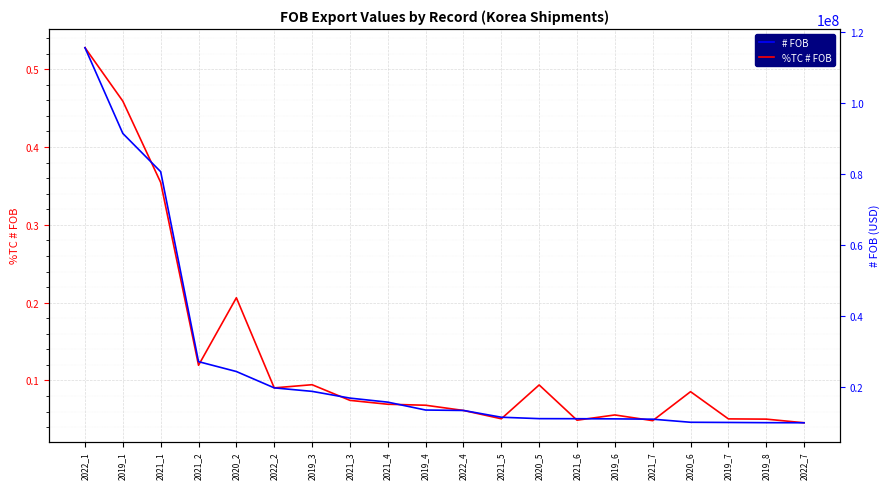

At 2020_6, list the series in order from largest to smallest.

# FOB, %TC # FOB